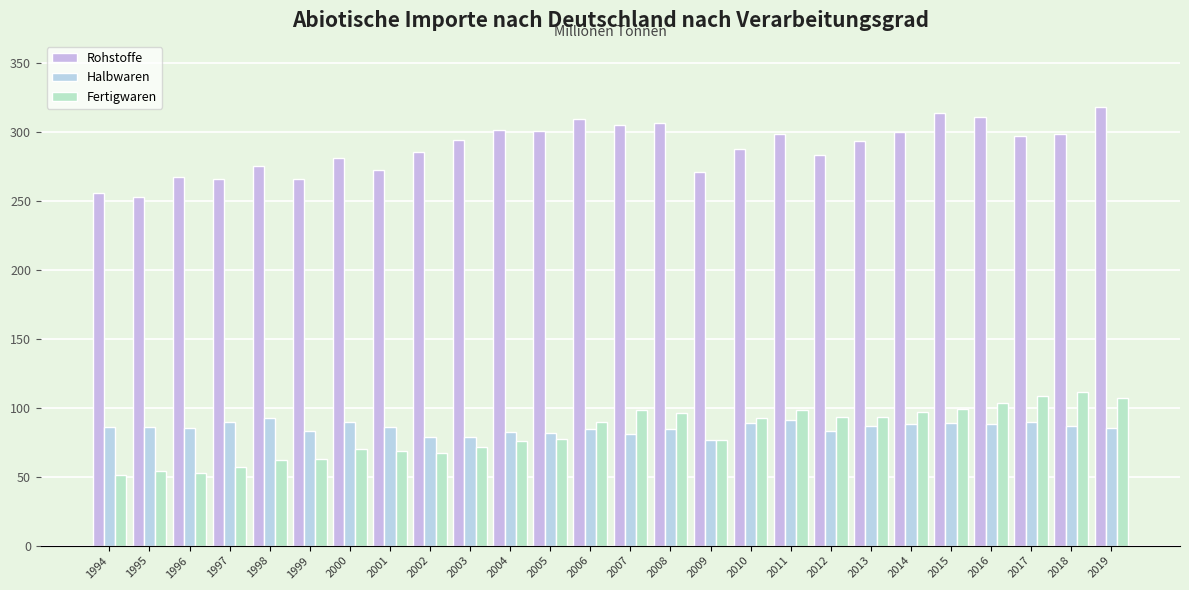

What is the average value of the Halbwaren series?

85.5